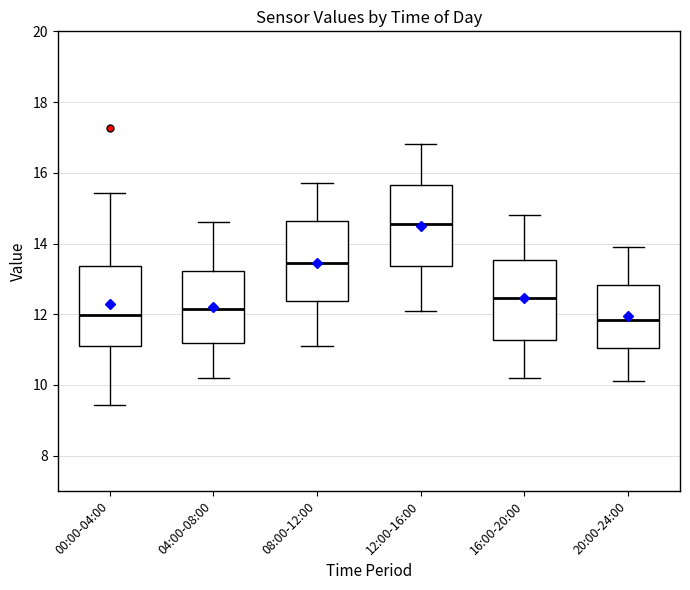

Which box's median line is the highest?

12:00-16:00